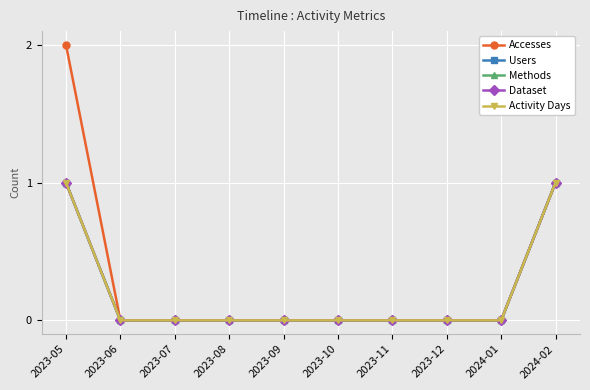

Which has a higher value, 2023-09 or 2023-08?

2023-09